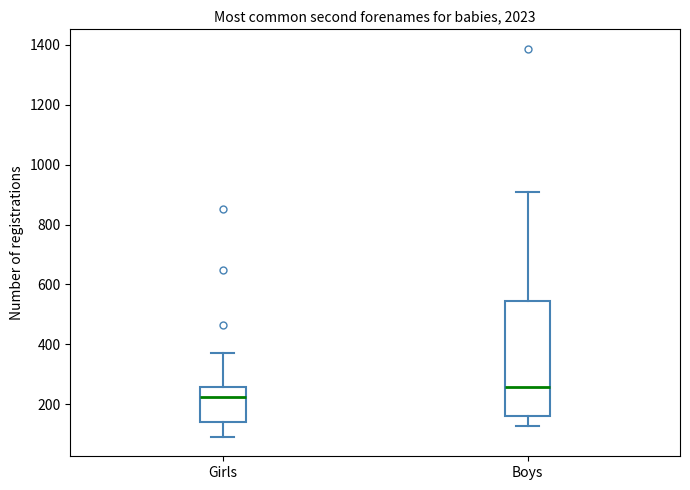

Reading left to right, read every box against the y-axis: the position of its median line, the range the box covers, and the ends of its whiskers. The values are not printed on the chart, so give them approximately, as read against the axis.

Girls: median 220, box 140 to 260, whiskers 100 to 380
Boys: median 260, box 160 to 540, whiskers 120 to 900